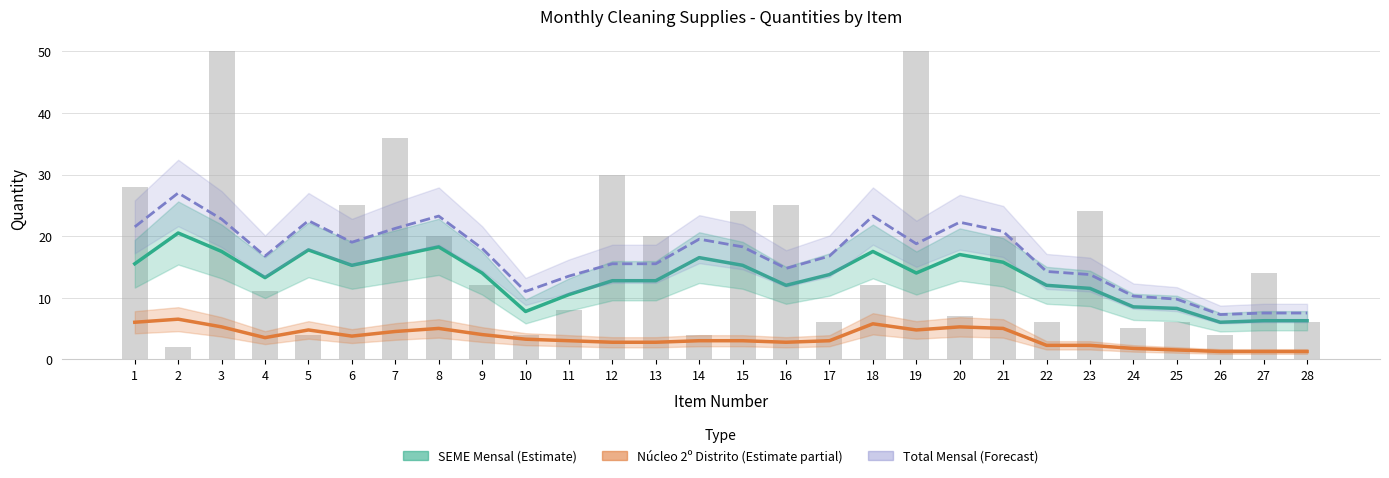

Read the Total Mensal (Forecast) value at 22.

14.2